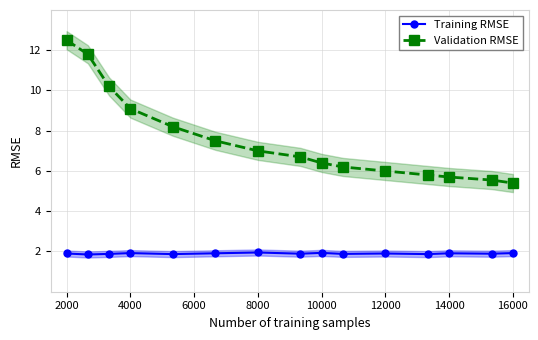

True or false: Validation RMSE has more than 0 points higher than both neighbors.

False